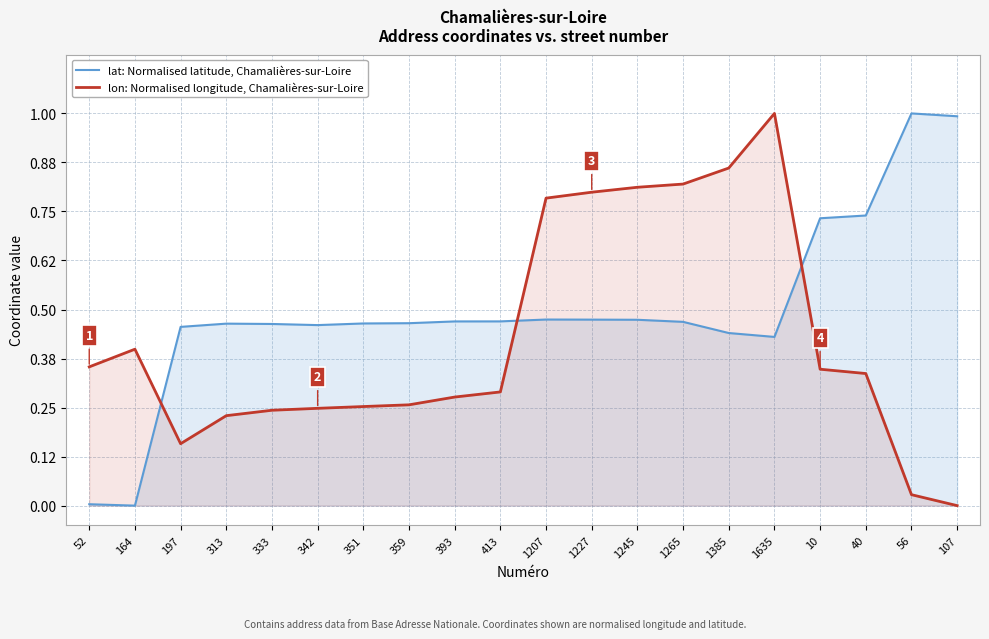

What is the label of the 18th point from the right?

197